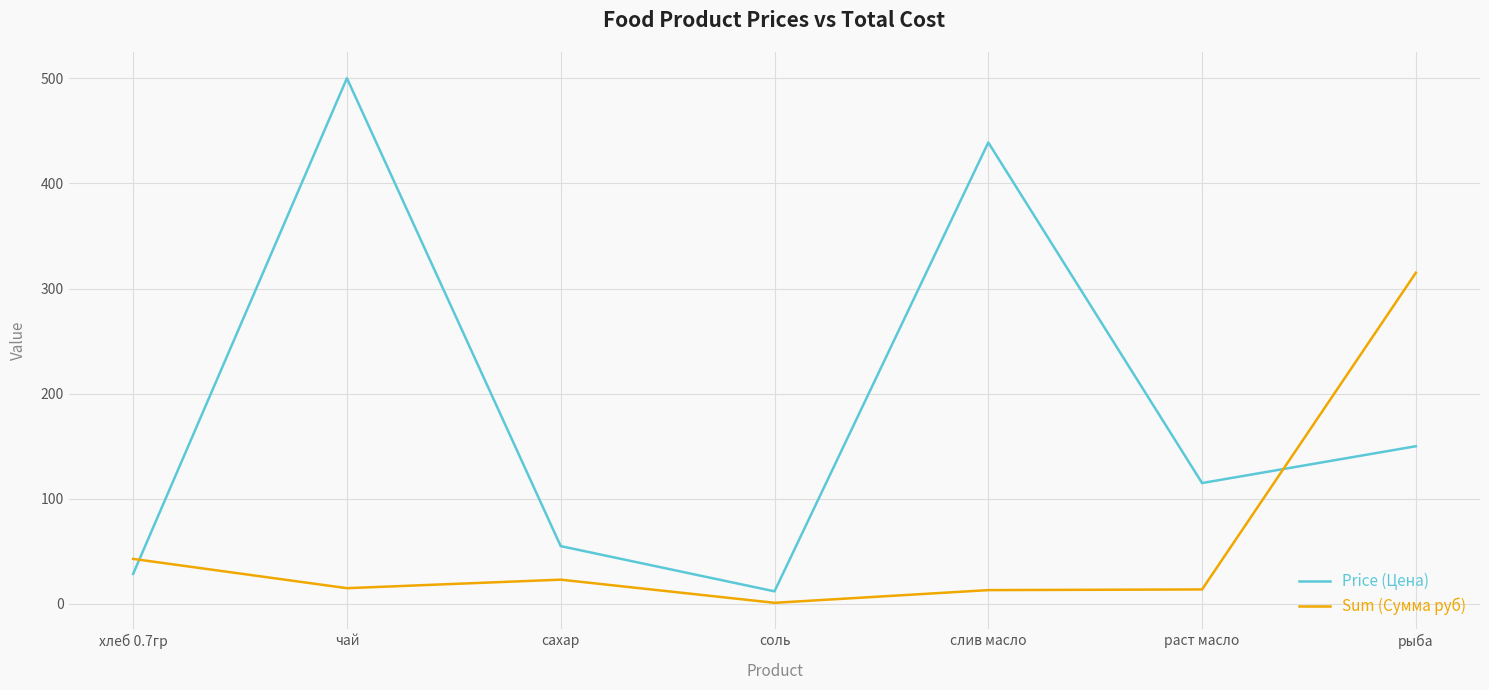

True or false: Price (Цена) has a value of 740.4 at слив масло.

False